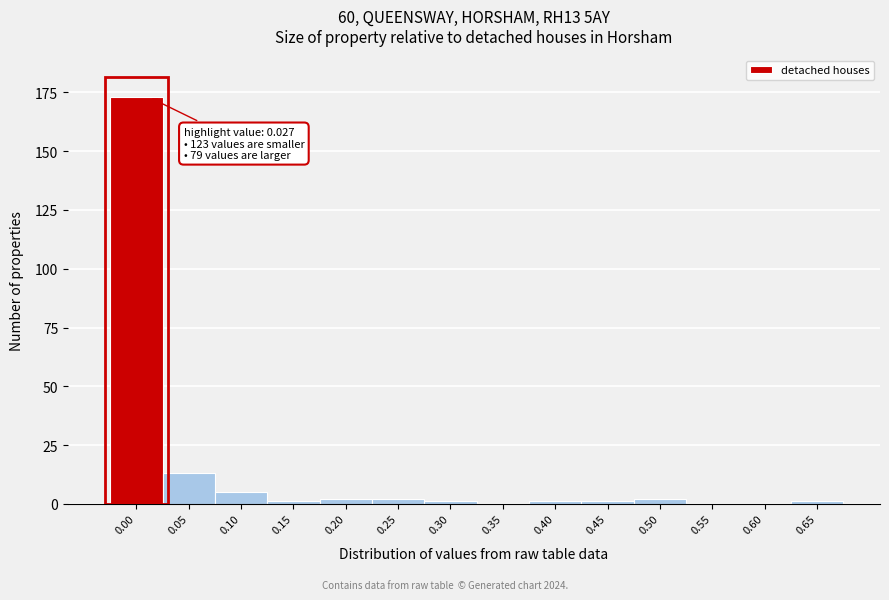

Reading right to left, transcribe all the data shown in this chart.

0.65=1	0.60=0	0.55=0	0.50=2	0.45=1	0.40=1	0.35=0	0.30=1	0.25=2	0.20=2	0.15=1	0.10=5	0.05=13	0.00=173